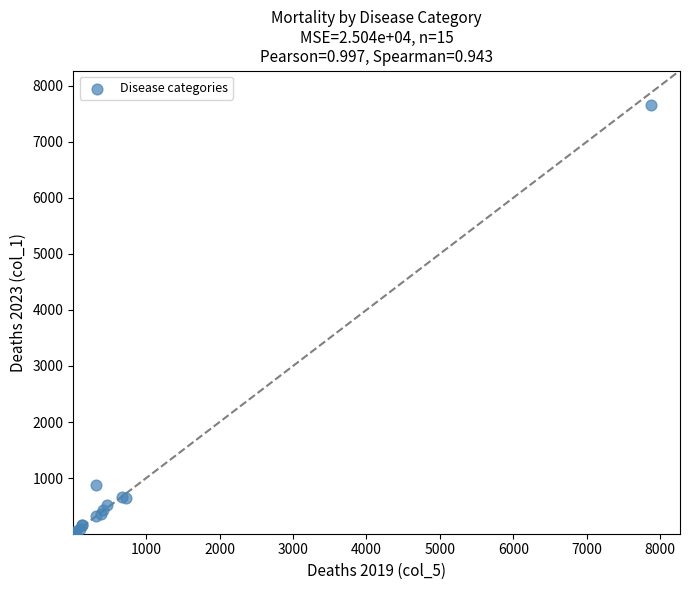

What Y value in the scatter plot is closest to 3831?

877